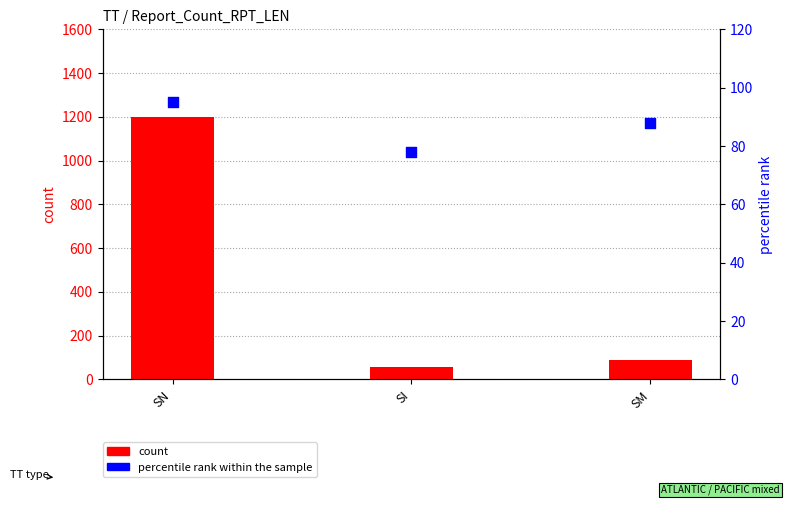

Which series has the largest total across all categories?

count